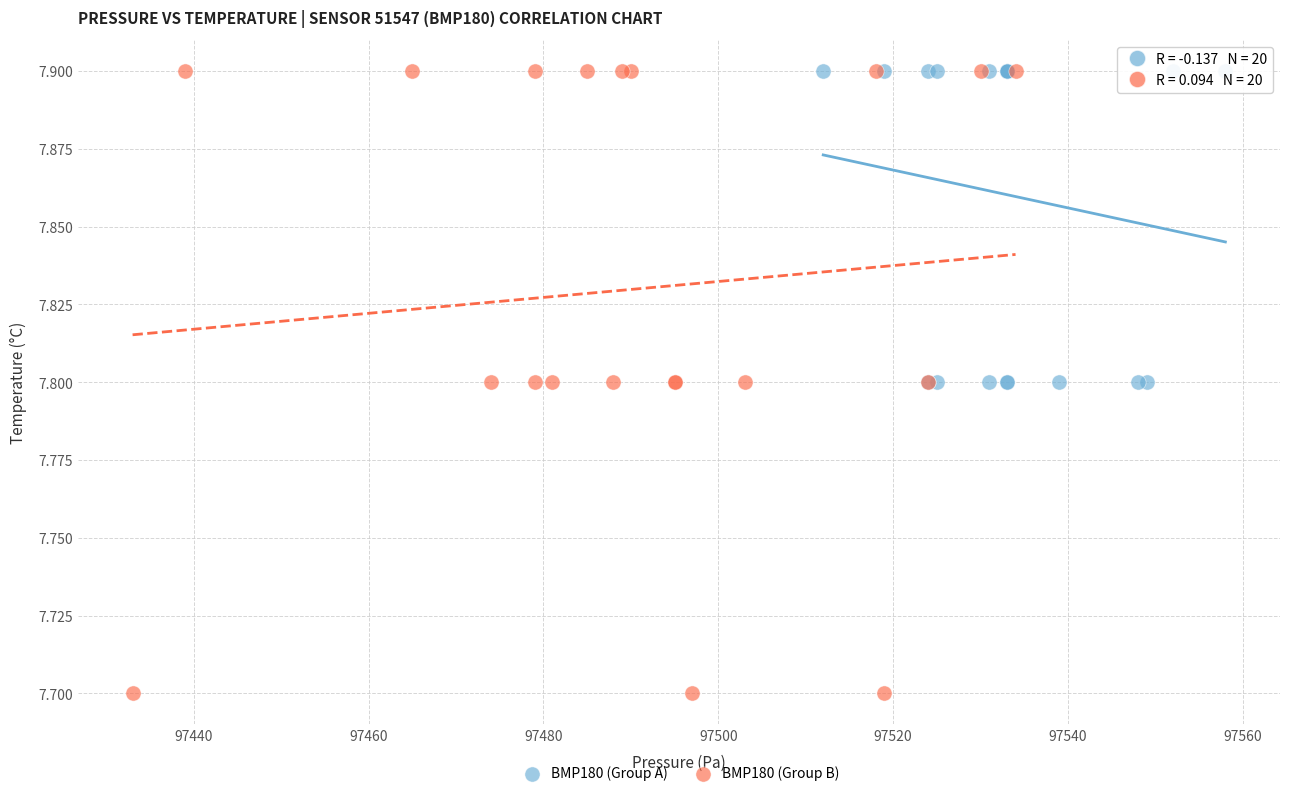

Which series reaches the minimum Y coordinate?

BMP180 (Group B)